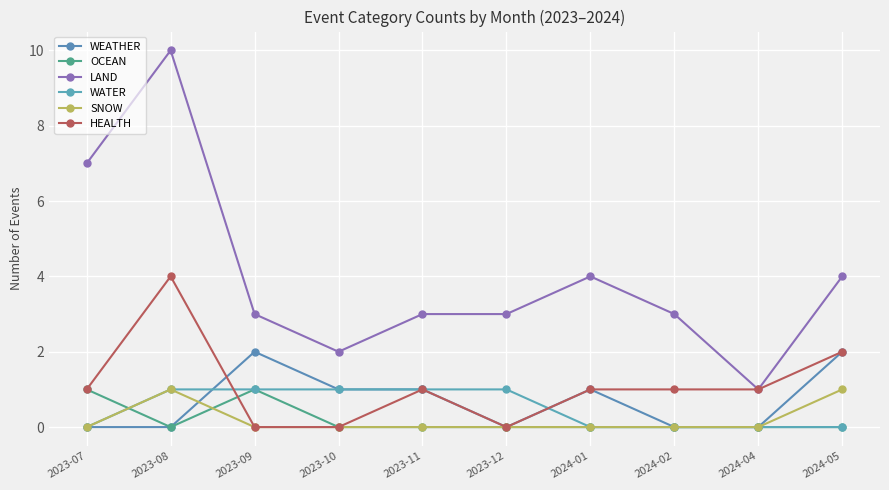

Count the number of categories in the chart.

10